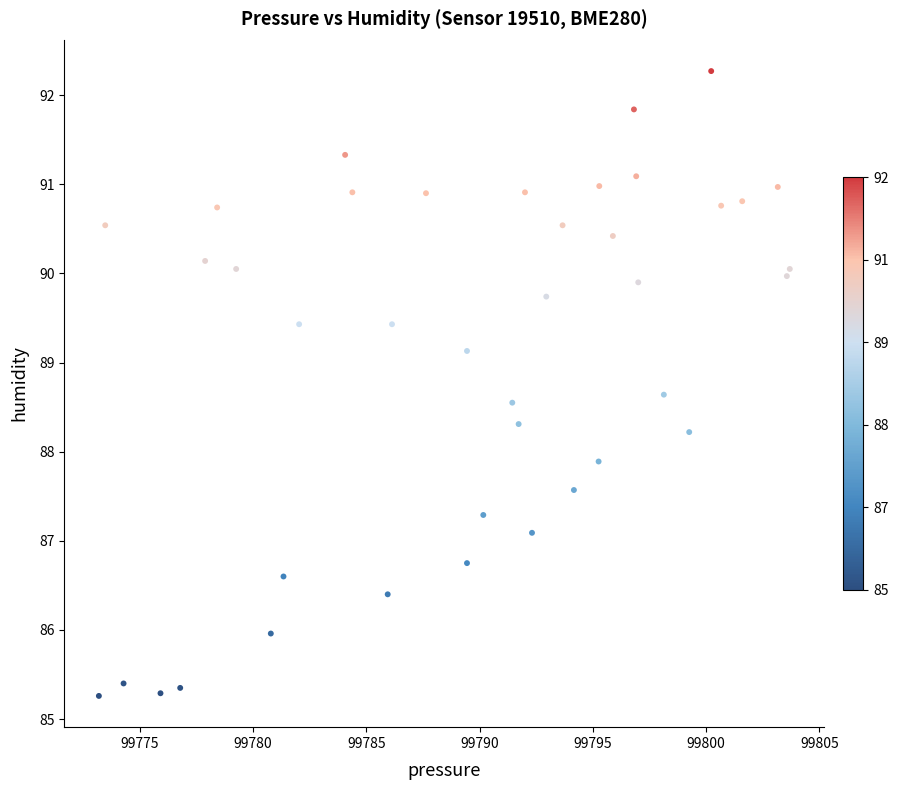

What is the range of X values (max minus min)?

30.5